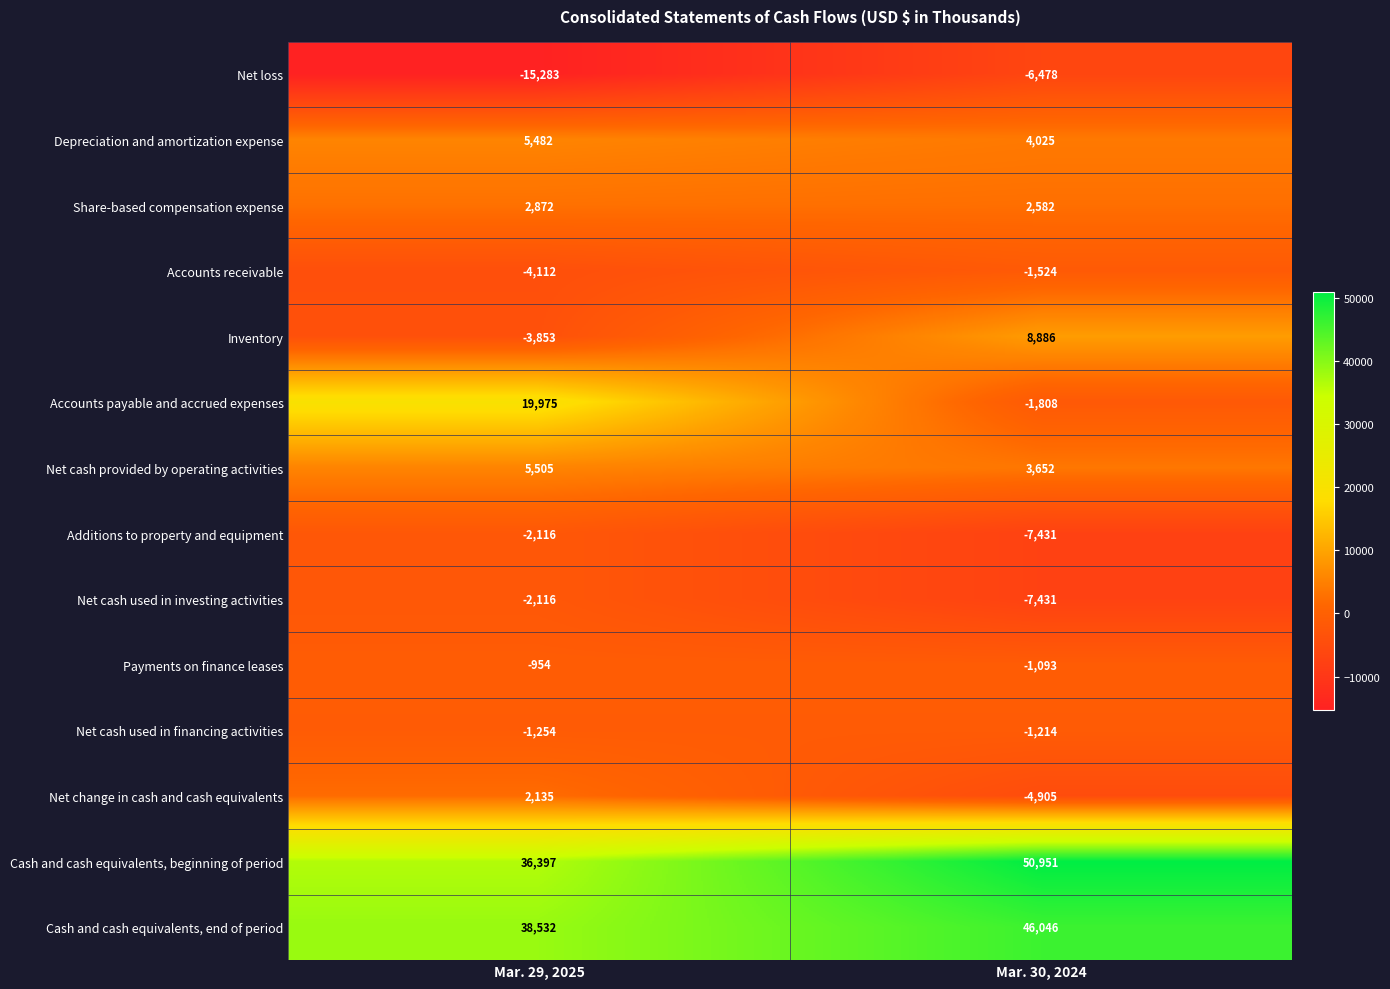

How many categories are shown in the chart?

2